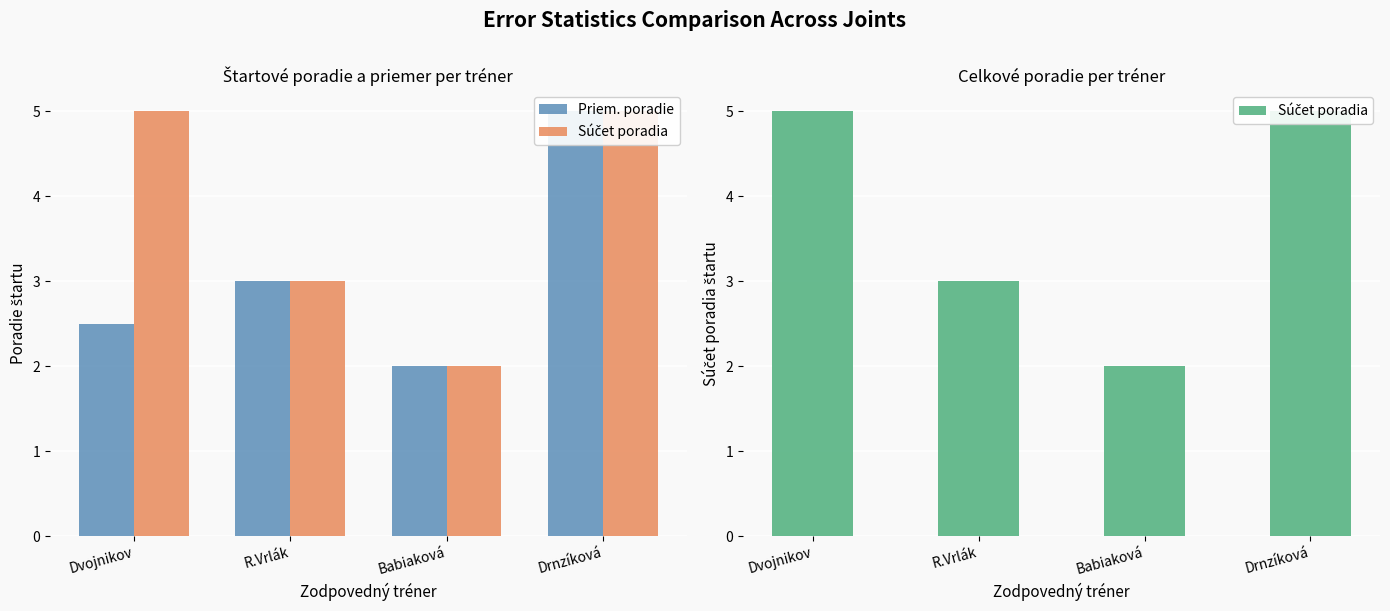

Reading left to right, what are all the values shown in this chart?

Priem. poradie: 2.5	3.0	2.0	5.0
Súčet poradia: 5.0	3.0	2.0	5.0